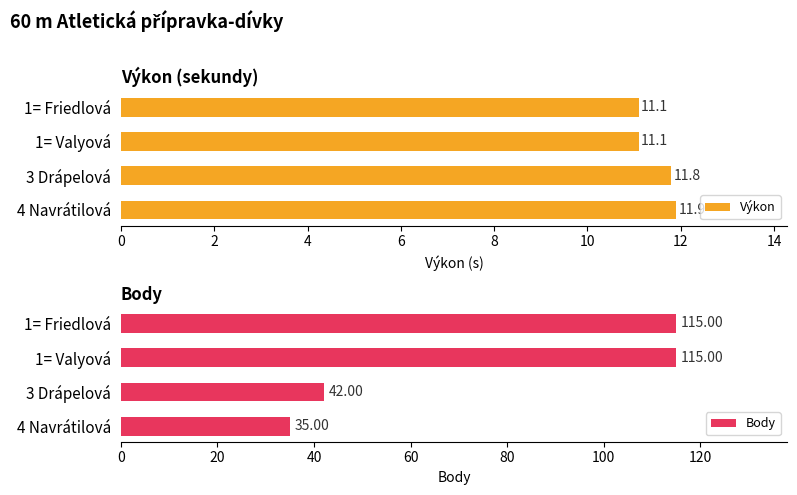

What is the approximate value of Výkon at 1= Valyová?

11.1